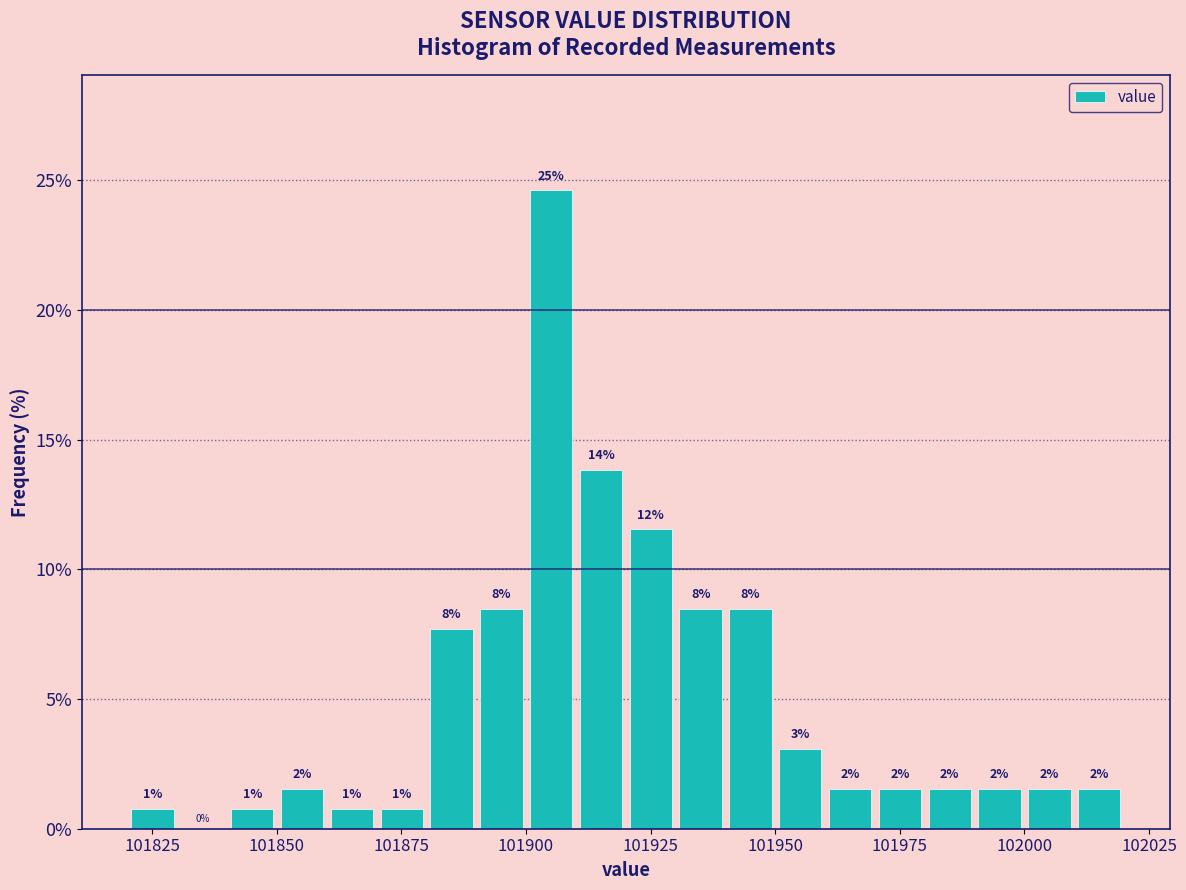

Around what value on the x-axis is the tallest bar? Give the approximate position of its centre, as read against the axis.

101905